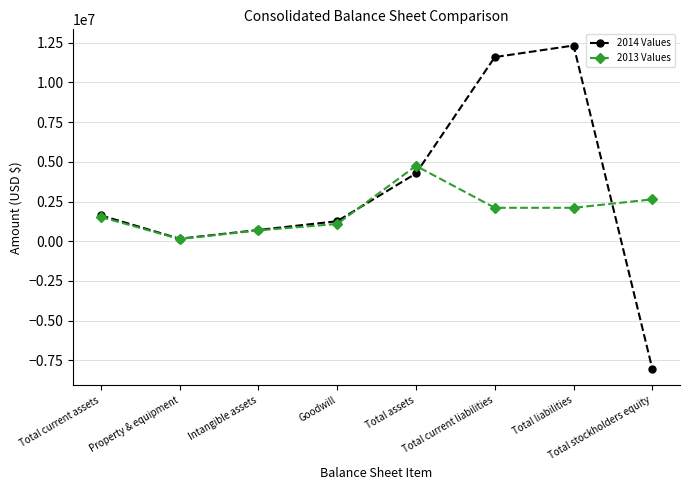

What is the difference between the 2013 Values values at Total stockholders equity and Total assets?

2104590